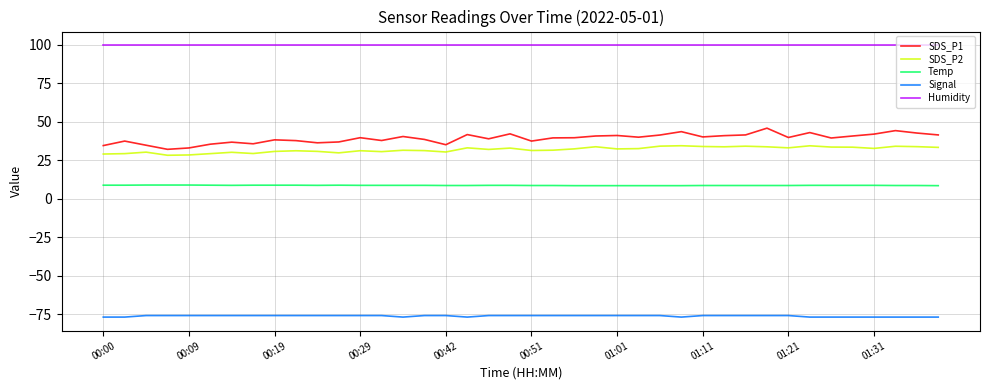

Which series has the largest range (max minus min)?

SDS_P1